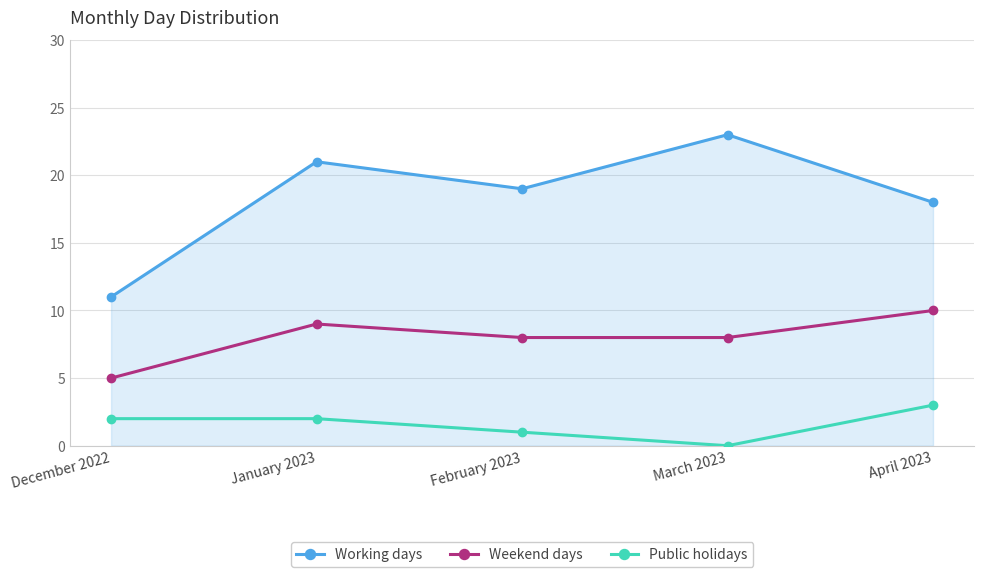

True or false: Working days and Public holidays cross at least once.

False